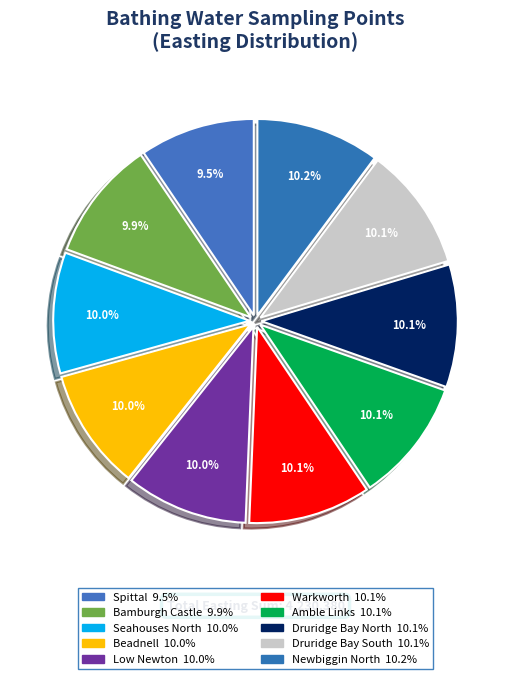

To the nearest percent, what portion does Spittal represent?

9%